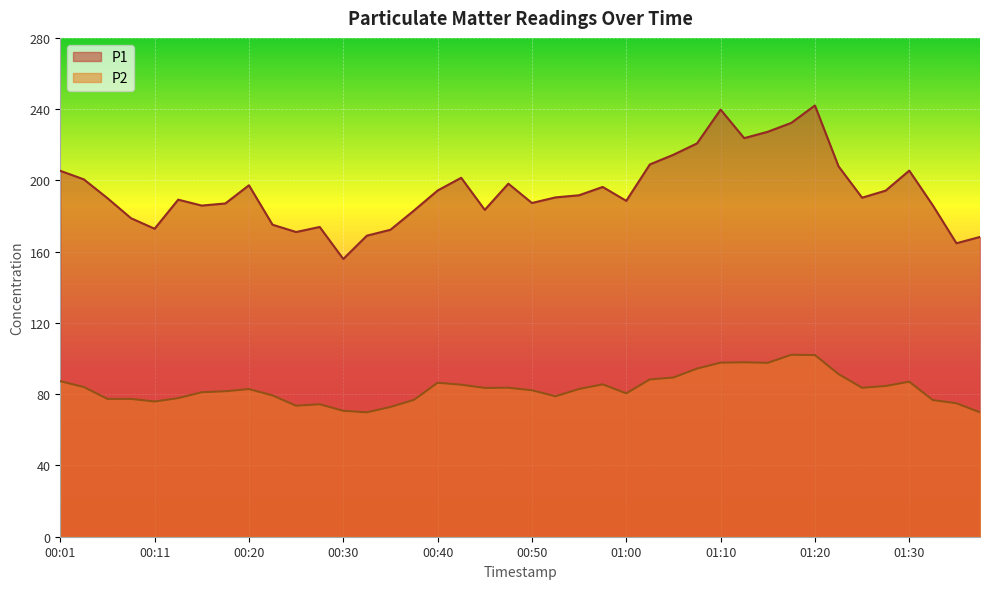

What is the approximate value of P2 at 00:28?

74.4